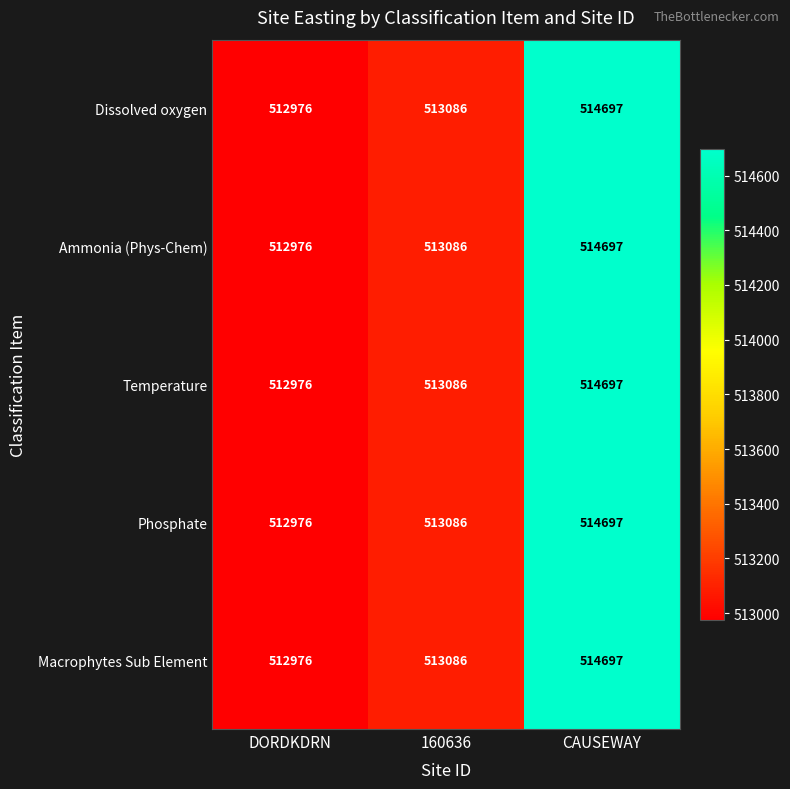

The value of Macrophytes Sub Element at 160636 is 304830. True or false?

False